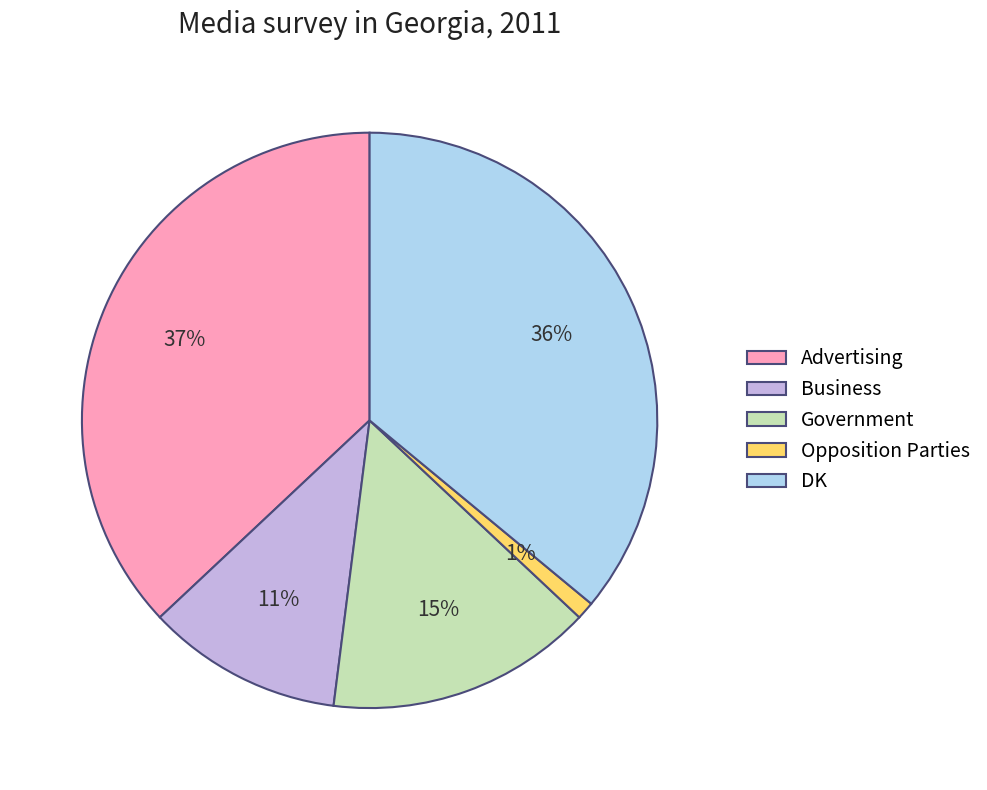

What percentage is the Business slice, to the nearest percent?

11%